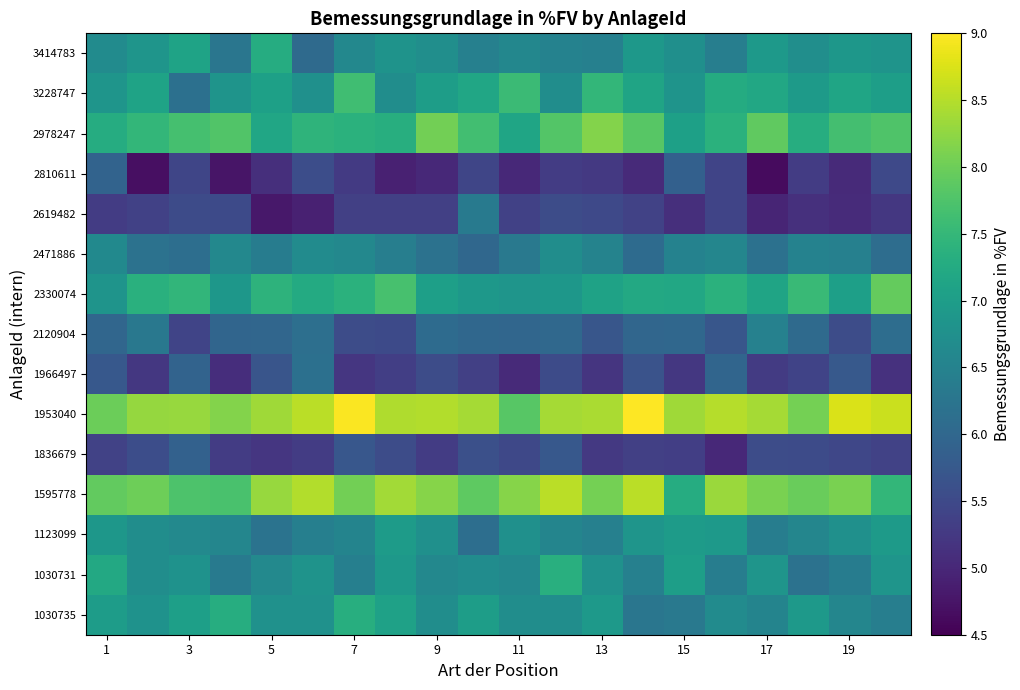

Reading right to left, list all the values displayed in this chart.

1030735: 6.4	6.6	6.9	6.5	6.7	6.3	6.3	6.9	6.7	6.7	7.0	6.7	7.1	7.3	6.8	6.8	7.3	7.0	6.8	7.0
1030731: 6.8	6.4	6.2	6.8	6.4	7.0	6.5	6.8	7.3	6.6	6.7	6.6	6.9	6.4	6.8	6.6	6.4	6.8	6.7	7.2
1123099: 7.0	6.8	6.6	6.4	6.9	7.0	6.8	6.5	6.5	6.8	6.1	6.8	7.0	6.5	6.4	6.2	6.6	6.6	6.7	6.9
1595778: 7.5	8.1	8.0	8.1	8.3	7.3	8.5	8.1	8.5	8.2	7.9	8.2	8.4	8.0	8.5	8.3	7.7	7.7	8.0	7.9
1836679: 5.4	5.5	5.5	5.5	5.0	5.3	5.4	5.2	5.7	5.5	5.6	5.3	5.5	5.7	5.3	5.2	5.3	5.9	5.6	5.4
1953040: 8.6	8.8	8.1	8.4	8.5	8.4	9.1	8.4	8.4	7.8	8.4	8.5	8.5	9.0	8.5	8.4	8.2	8.3	8.3	8.0
1966497: 5.1	5.8	5.4	5.3	6.0	5.2	5.7	5.2	5.5	5.0	5.4	5.5	5.3	5.2	6.2	5.7	5.1	5.9	5.2	5.7
2120904: 6.1	5.6	6.1	6.5	5.7	6.0	6.0	5.7	6.0	6.0	6.0	6.1	5.5	5.5	6.1	6.0	6.0	5.4	6.3	6.0
2330074: 7.9	7.0	7.6	7.1	7.4	7.2	7.2	7.1	6.9	6.9	6.9	7.0	7.7	7.4	7.2	7.4	6.9	7.5	7.4	6.8
2471886: 6.1	6.5	6.5	6.2	6.6	6.5	6.1	6.5	6.7	6.3	6.0	6.2	6.4	6.6	6.7	6.4	6.6	6.1	6.2	6.6
2619482: 5.2	5.1	5.1	5.0	5.4	5.1	5.4	5.5	5.5	5.4	6.4	5.4	5.4	5.4	4.9	4.8	5.5	5.5	5.4	5.3
2810611: 5.5	5.0	5.3	4.6	5.4	5.9	5.0	5.3	5.3	5.0	5.4	5.0	4.9	5.3	5.6	5.1	4.8	5.4	4.7	5.9
2978247: 7.8	7.7	7.3	7.9	7.4	7.1	7.8	8.2	7.8	7.1	7.6	8.0	7.3	7.4	7.4	7.2	7.8	7.7	7.5	7.3
3228747: 7.0	7.2	6.9	7.2	7.3	6.8	7.1	7.5	6.7	7.6	7.2	7.0	6.7	7.6	6.8	7.1	6.8	6.2	7.1	6.9
3414783: 6.8	6.9	6.7	6.9	6.4	6.7	6.9	6.5	6.5	6.6	6.5	6.7	6.8	6.6	6.1	7.3	6.3	7.1	6.8	6.7